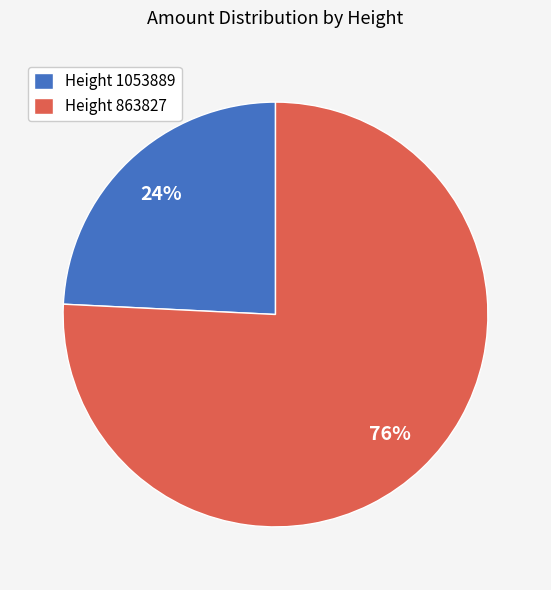

How many segments does this pie chart have?

2